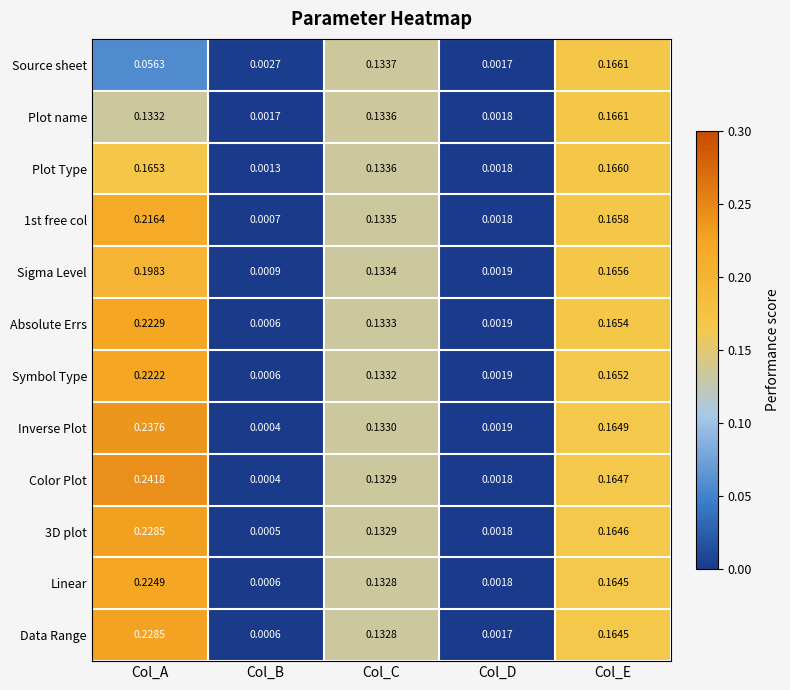

At which label is Data Range closest to 0?

Col_B